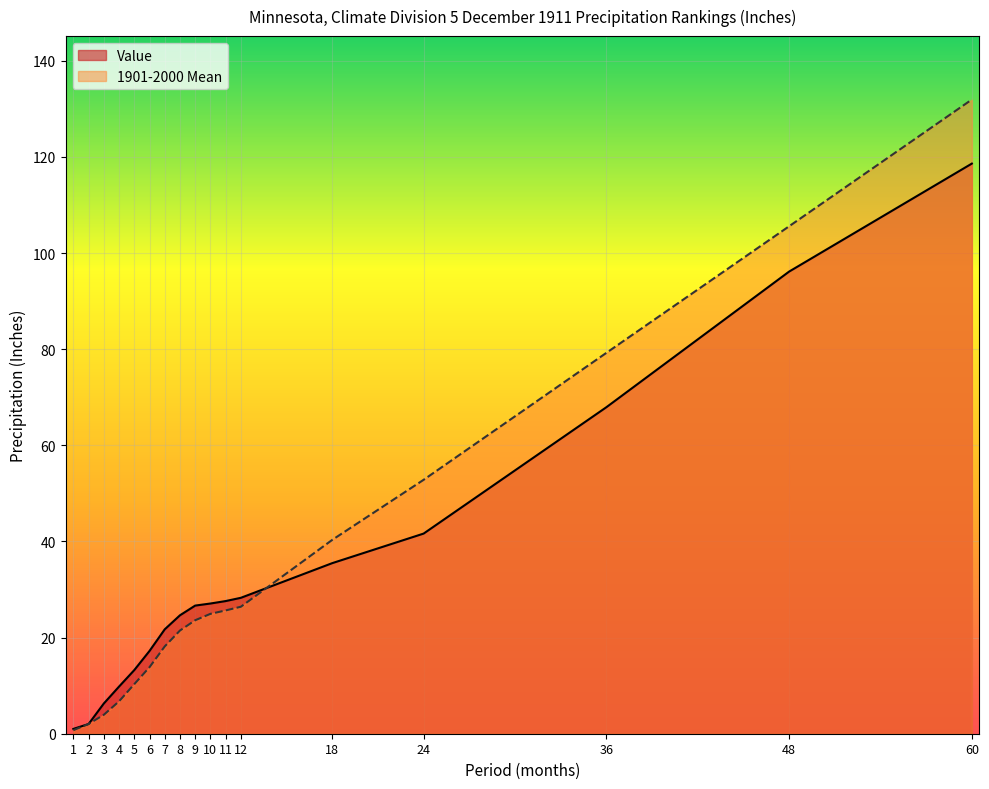

What are all the series names shown in the legend?

Value, 1901-2000 Mean